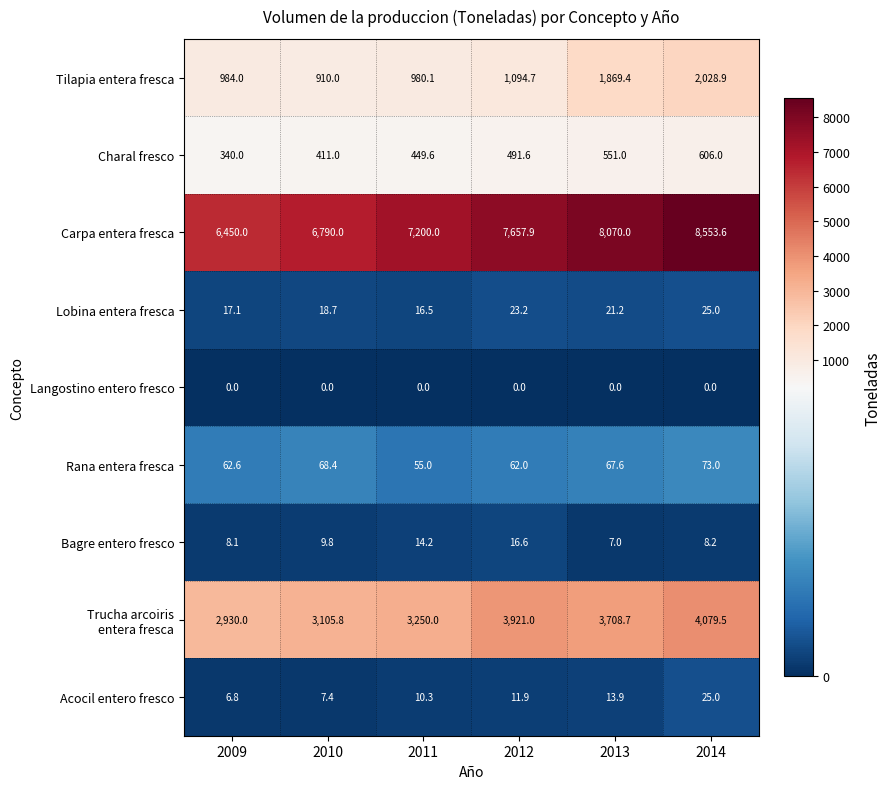

What is the sum of all Lobina entera fresca values?

121.7